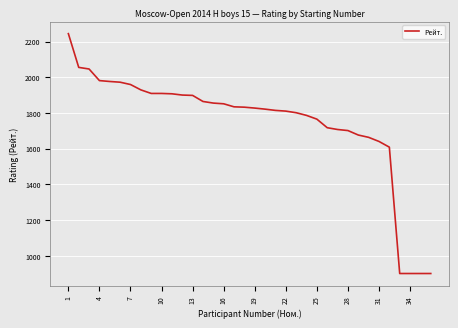

What is the maximum value shown in the chart?

2244